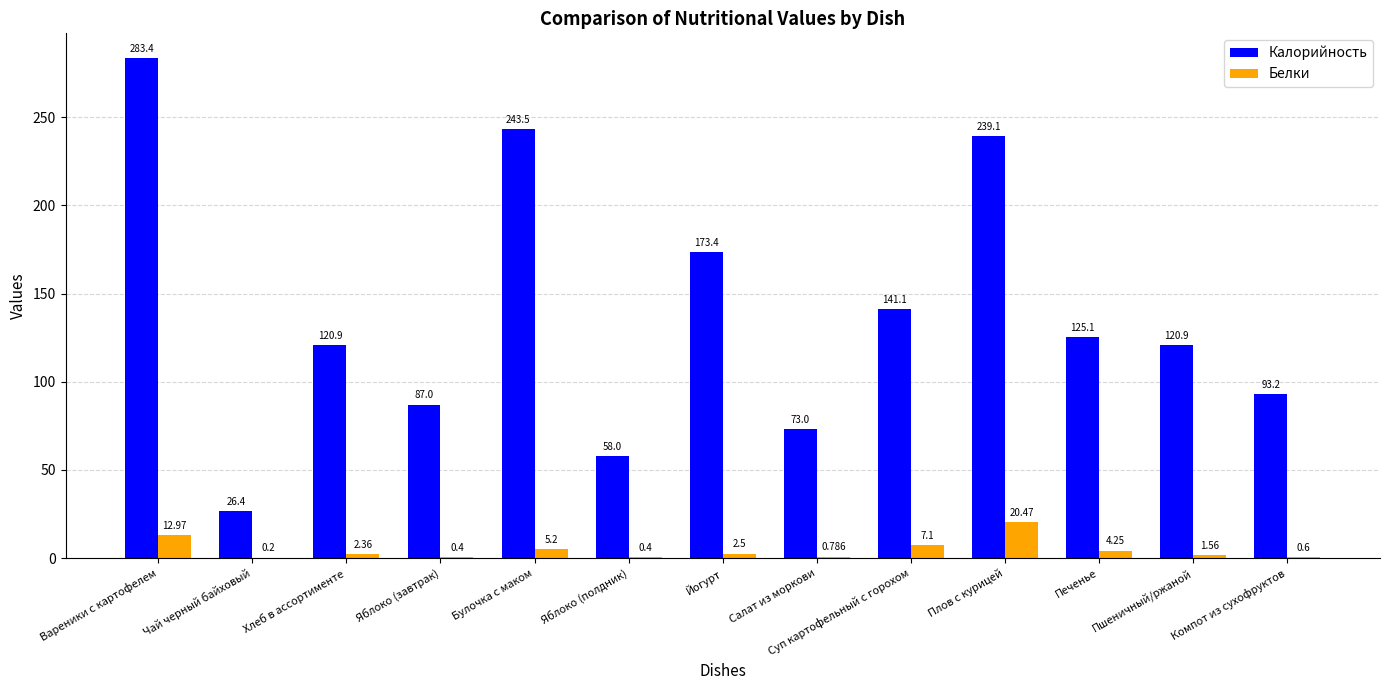

How many values in the Белки series exceed 2?

7